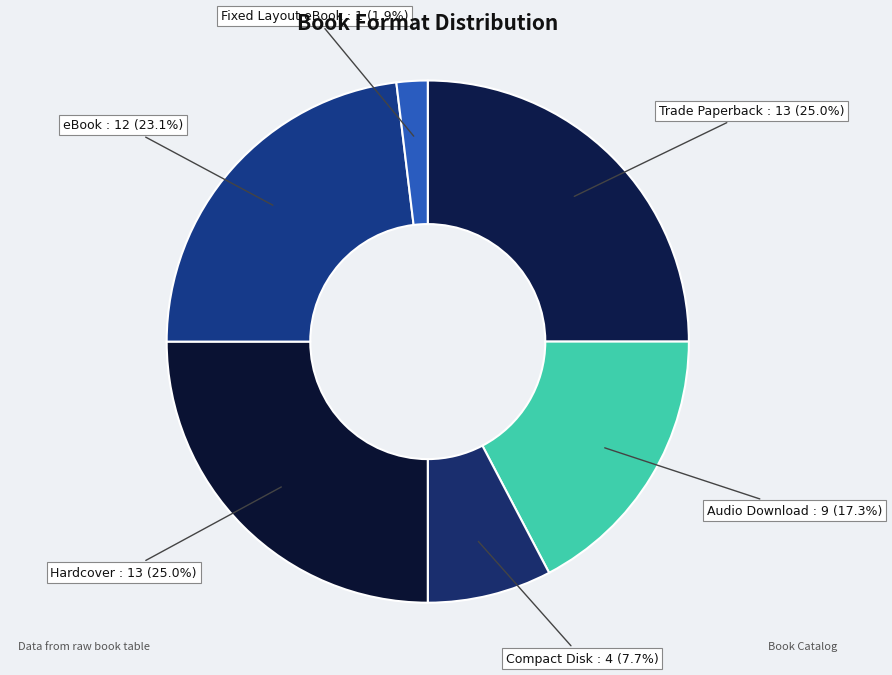

Is there a majority slice in this chart?

No